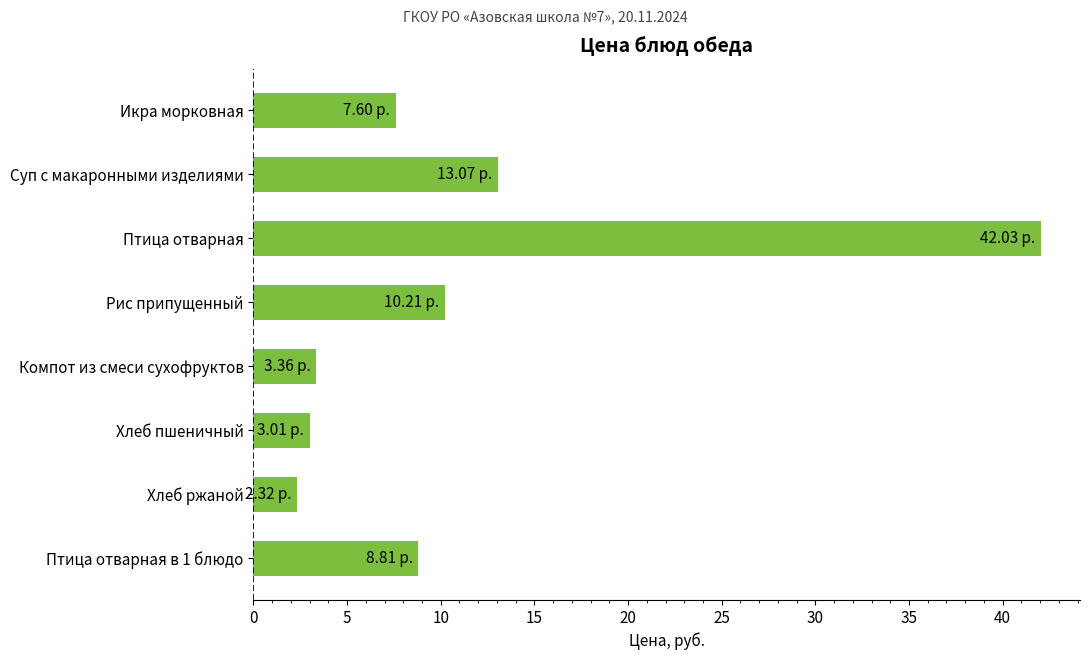

What is the difference between the values at Хлеб пшеничный and Птица отварная в 1 блюдо?

5.8